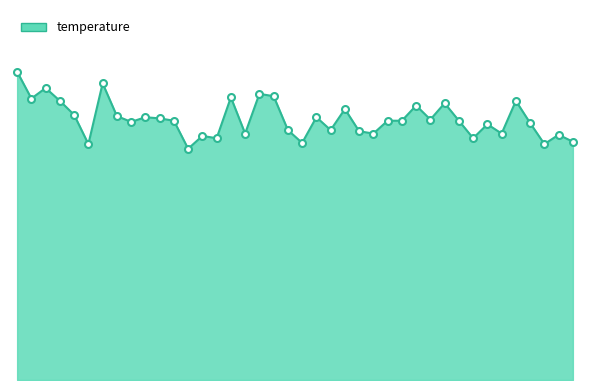

What is the label of the 15th point from the right?

01:01